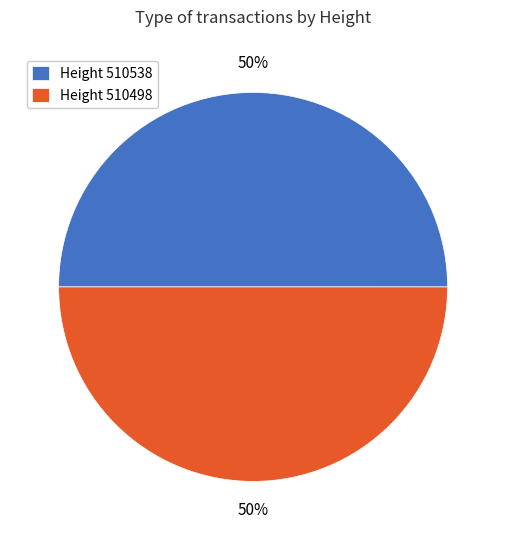

To the nearest percent, what is the combined percentage of Height 510498 and Height 510538?

100%